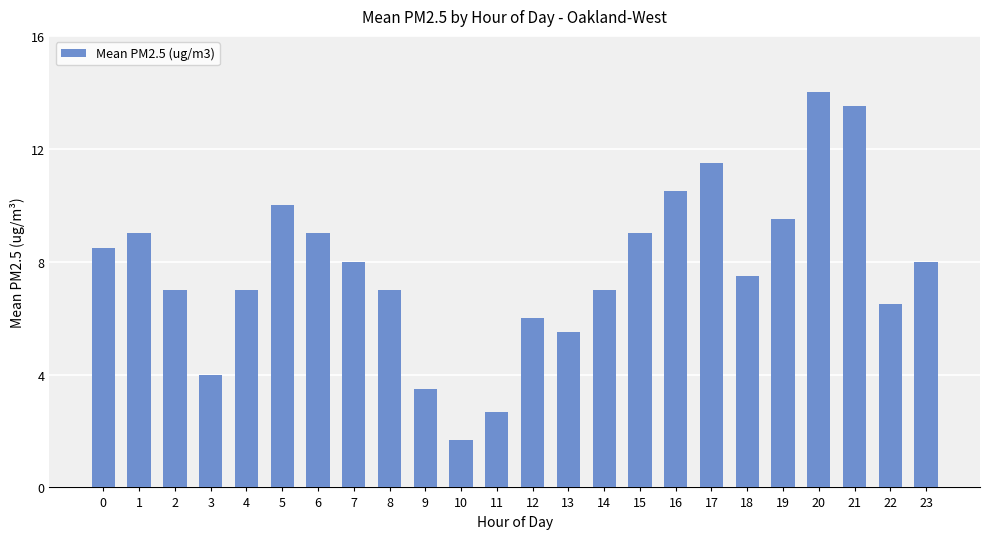

What is the change in value from 2 to 10?

-5.3